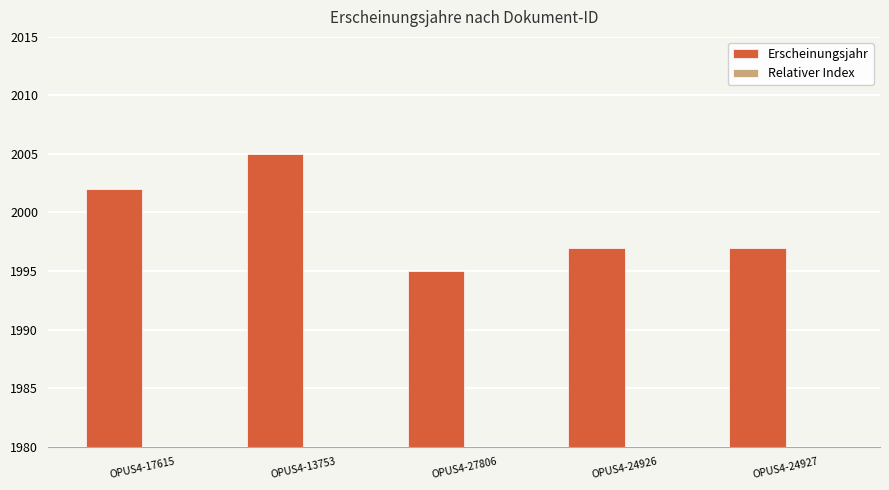

What is the difference between the second highest and minimum values in the Relativer Index series?

7